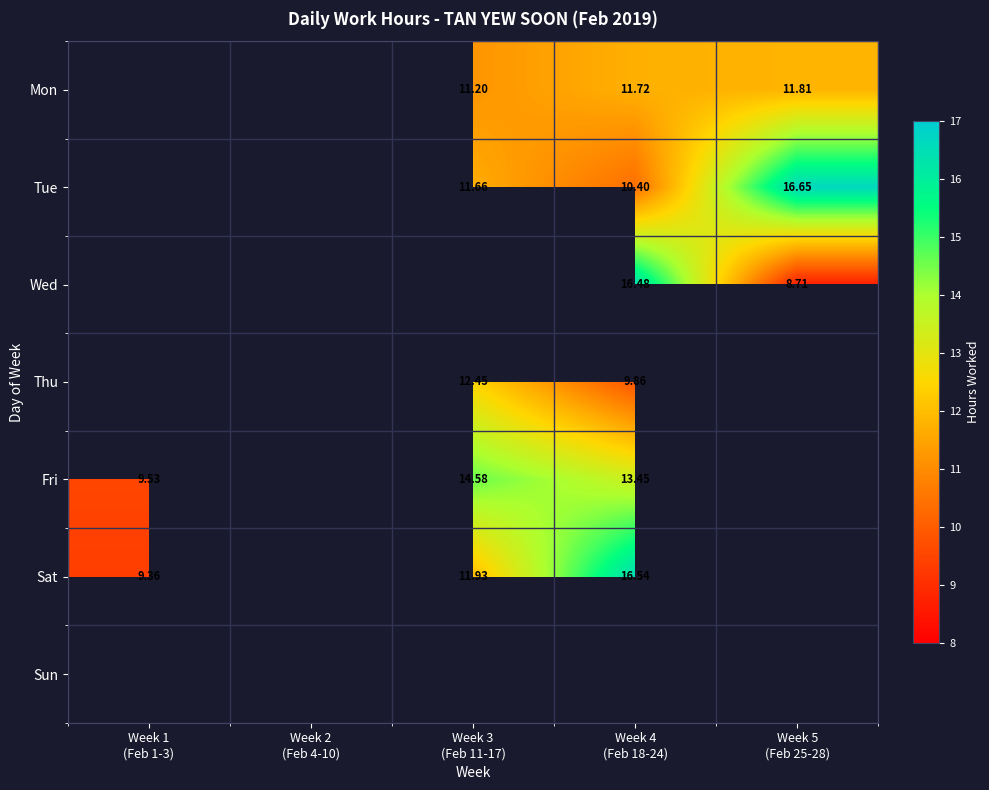

Count the number of categories in the chart.

5